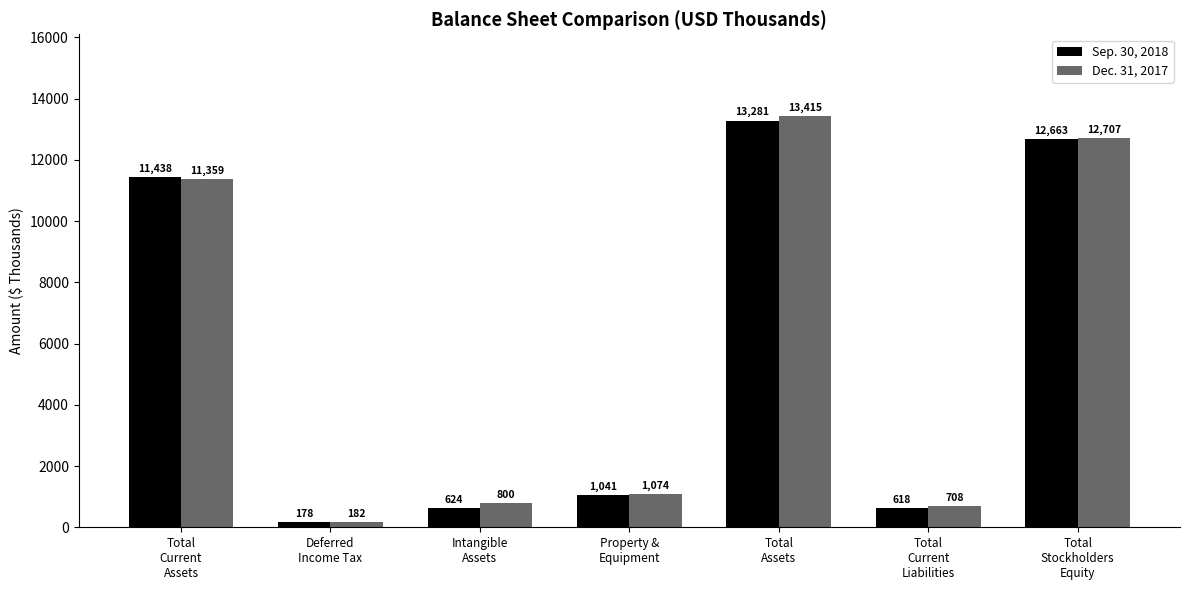

What is the maximum value for Sep. 30, 2018?

13281